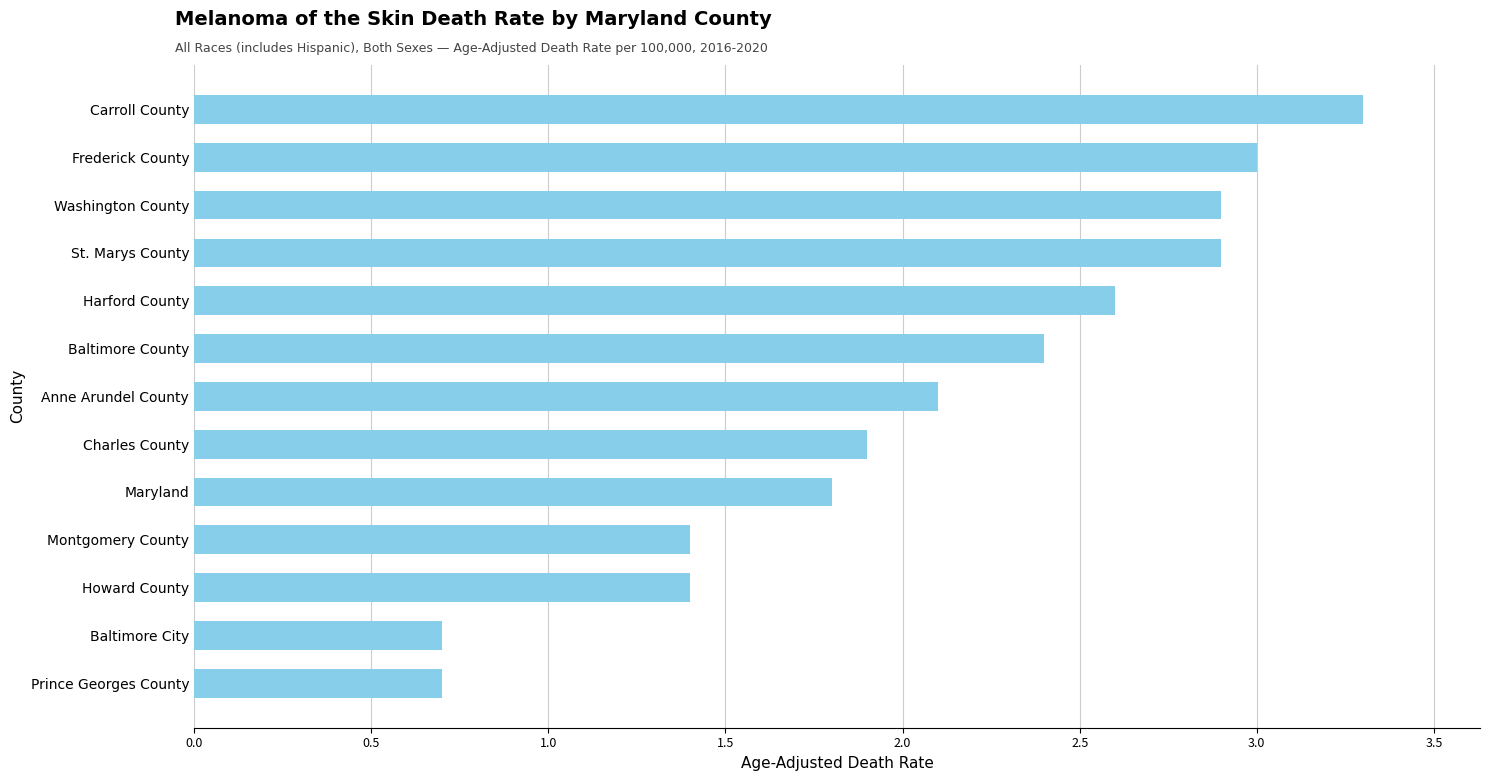

Is it true that the value at Prince Georges County is 0.2?

False